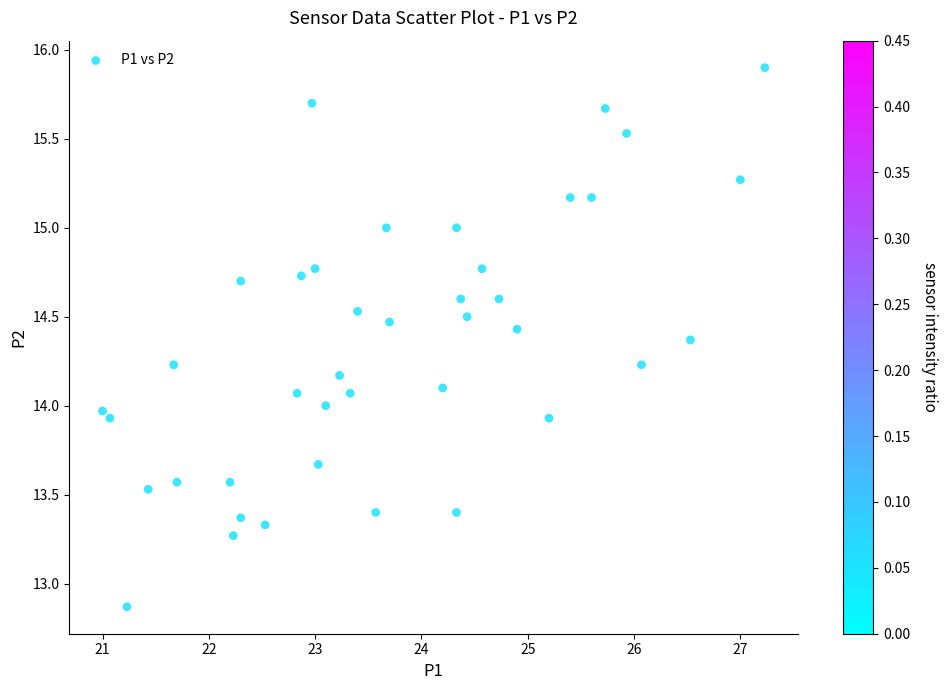

What is the range of Y values (max minus min)?

3.0